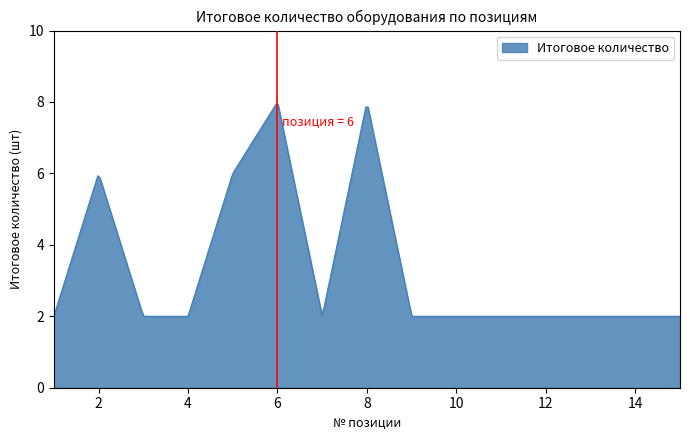

What is the maximum value shown in the chart?

7.9